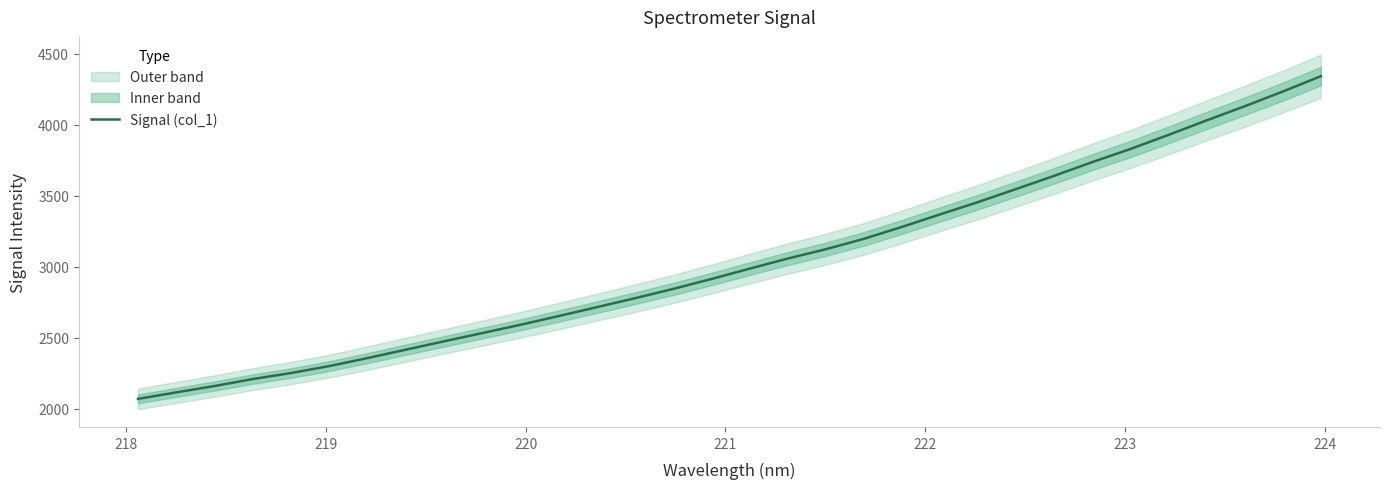

Is this an area chart (filled region under the line)?

No